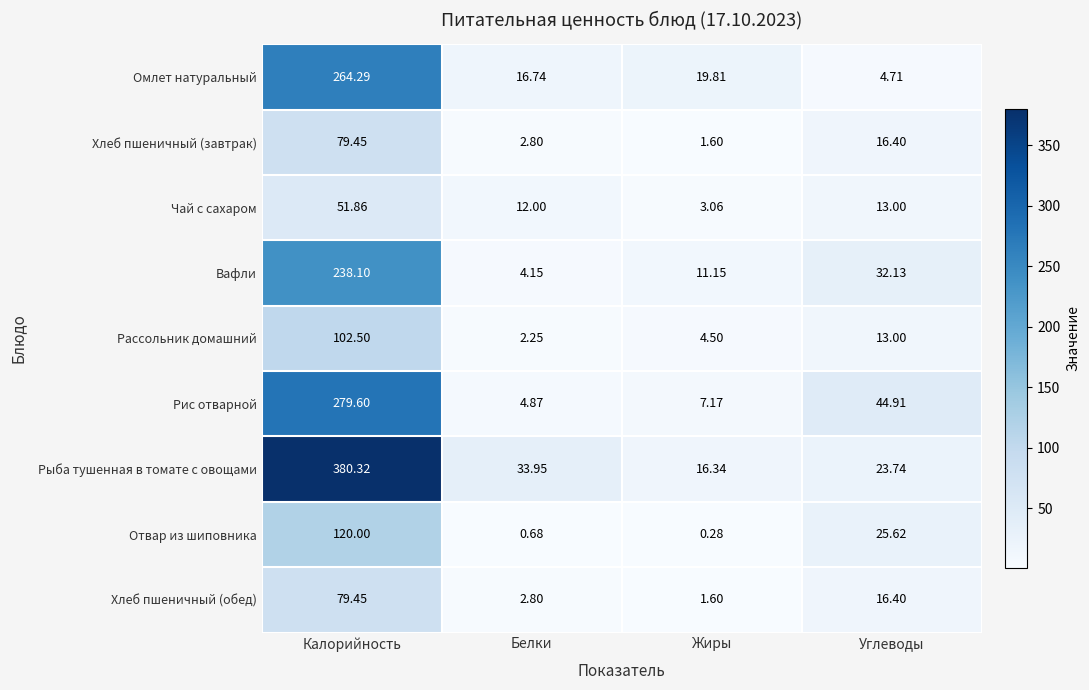

At which label does Отвар из шиповника reach its peak?

Калорийность